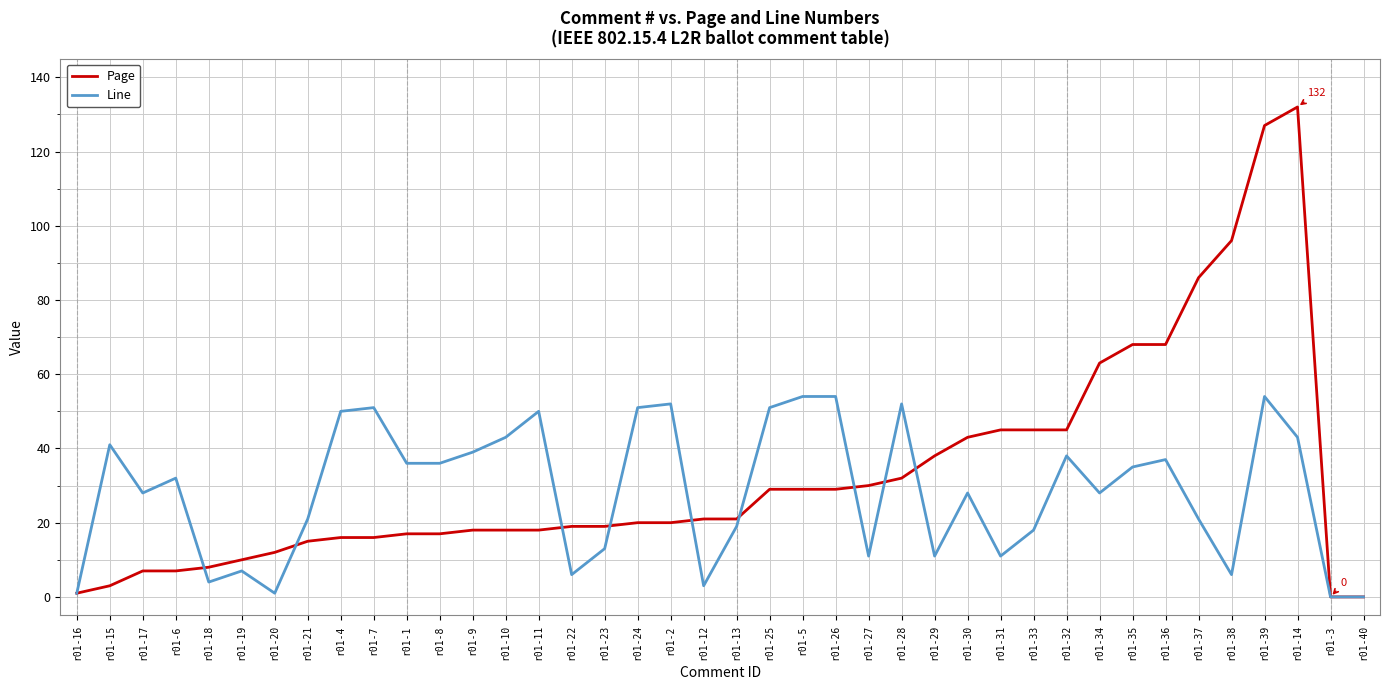

Rank the series by their maximum value, from lowest to highest.

Line, Page